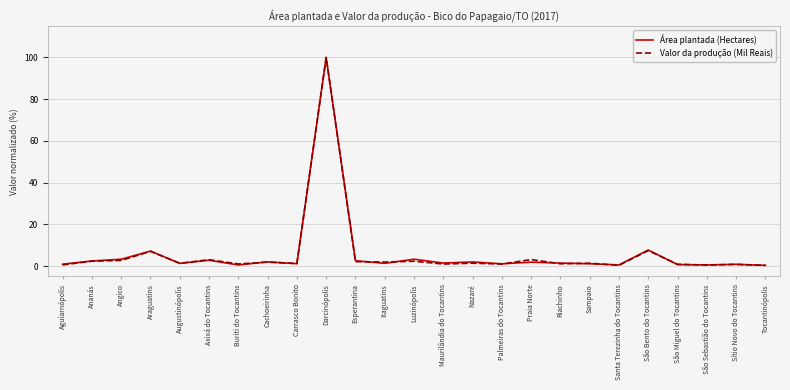

What is the maximum value for Área plantada (Hectares)?

100.0